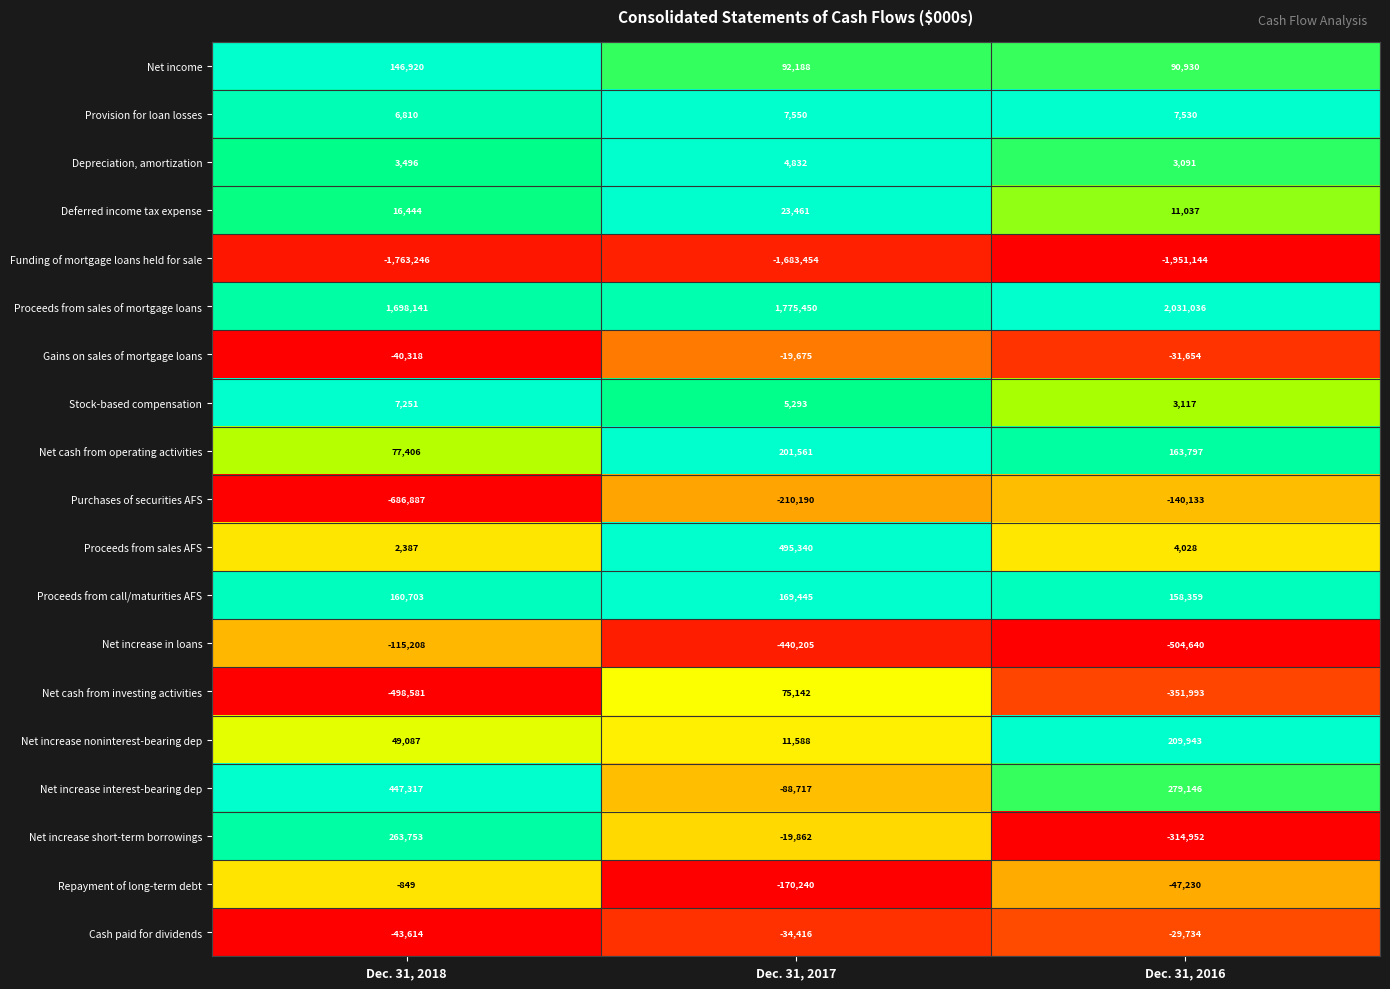

Rank the series by their maximum value, from highest to lowest.

Proceeds from sales of mortgage loans, Proceeds from sales AFS, Net increase interest-bearing dep, Net increase short-term borrowings, Net increase noninterest-bearing dep, Net cash from operating activities, Proceeds from call/maturities AFS, Net income, Net cash from investing activities, Deferred income tax expense, Provision for loan losses, Stock-based compensation, Depreciation, amortization, Repayment of long-term debt, Gains on sales of mortgage loans, Cash paid for dividends, Net increase in loans, Purchases of securities AFS, Funding of mortgage loans held for sale